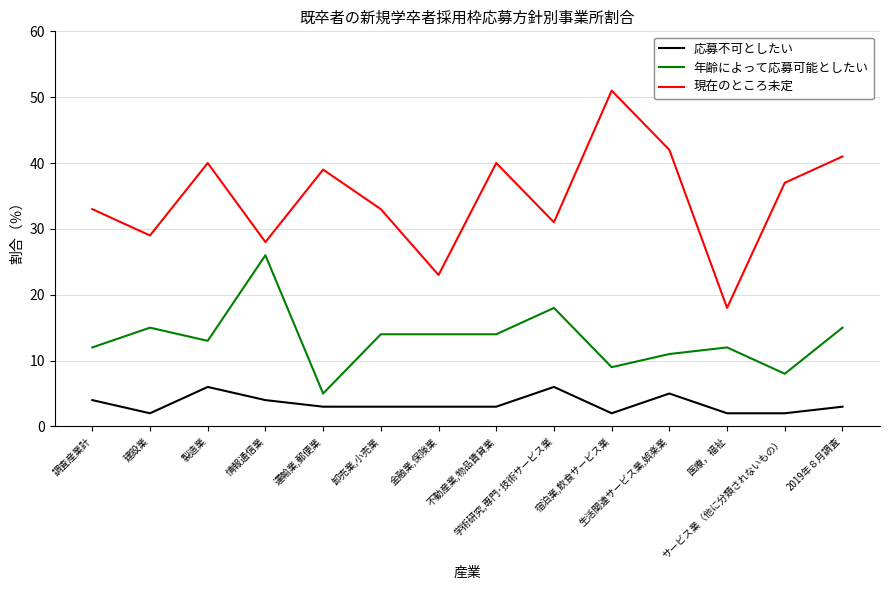

True or false: 現在のところ未定 and 応募不可としたい intersect in this chart.

False